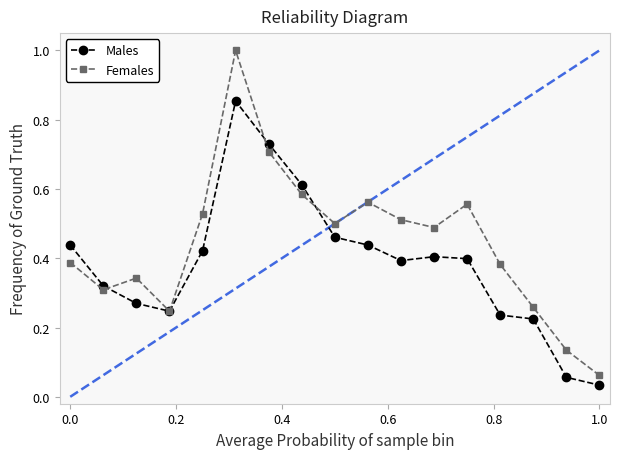

Rank the series by their average value, from highest to lowest.

Females, Males